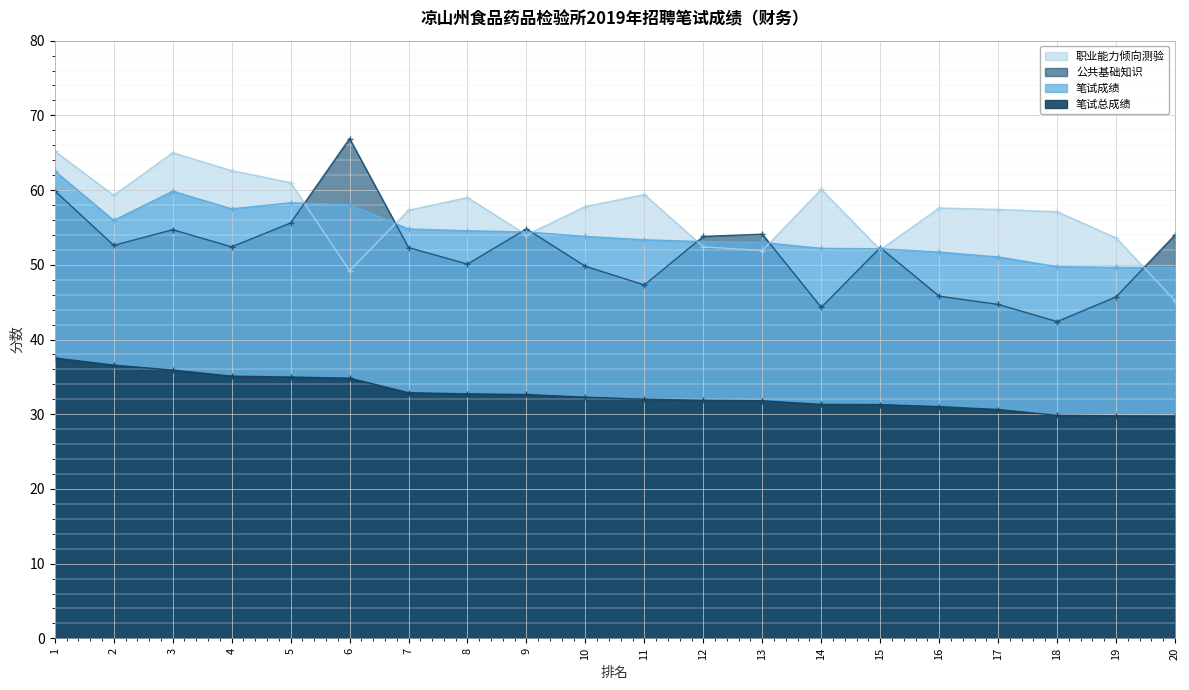

List the labels in order of 笔试成绩 value, smallest first.

20, 19, 18, 17, 16, 15, 14, 13, 12, 11, 10, 9, 8, 7, 2, 4, 6, 5, 3, 1